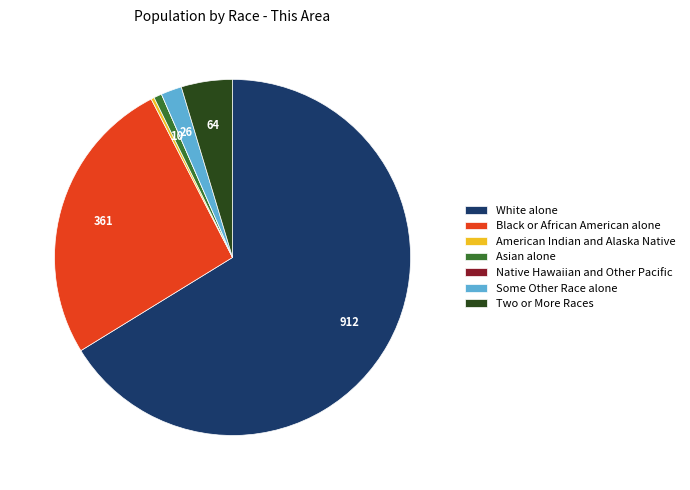

The Asian alone slice represents 7% of the pie. True or false?

False